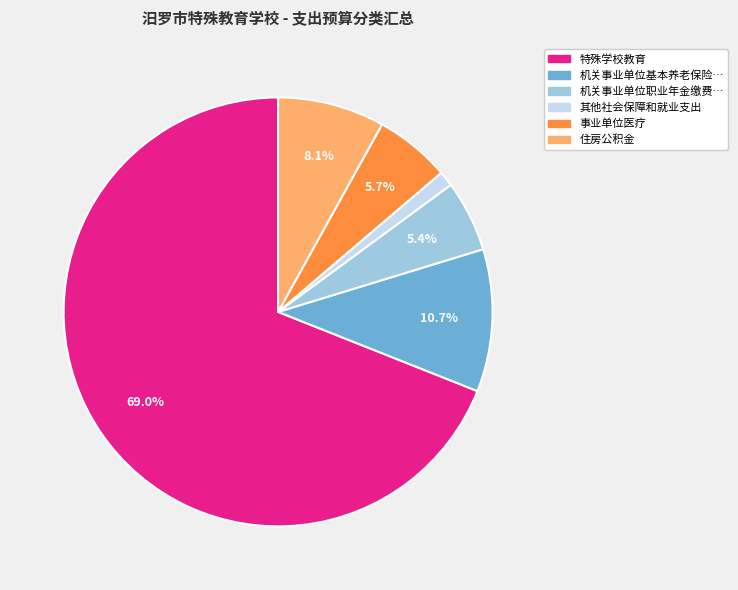

Is there a majority slice in this chart?

Yes